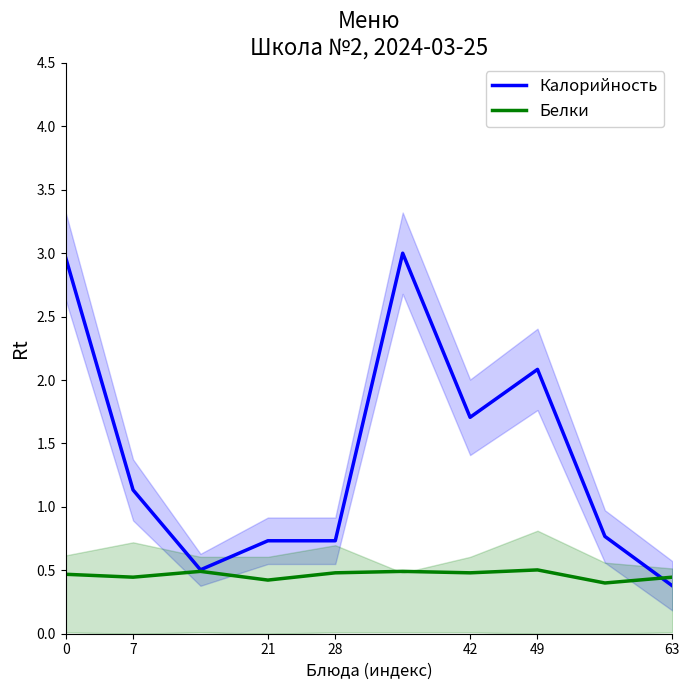

Is the value of Калорийность at 42 greater than the value of Белки at 63?

Yes